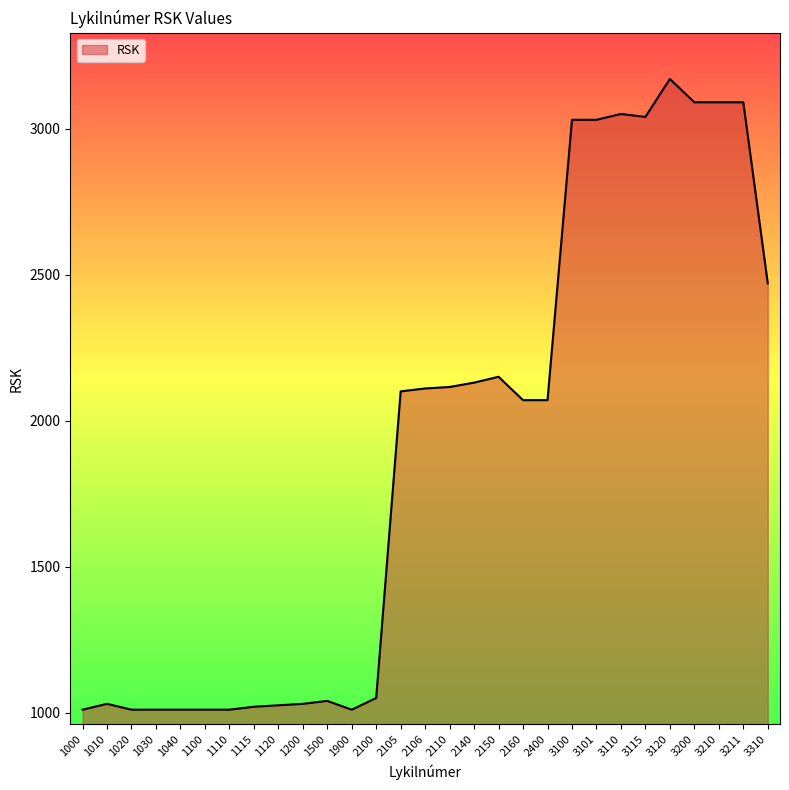

The value at 2140 is 2130. True or false?

True